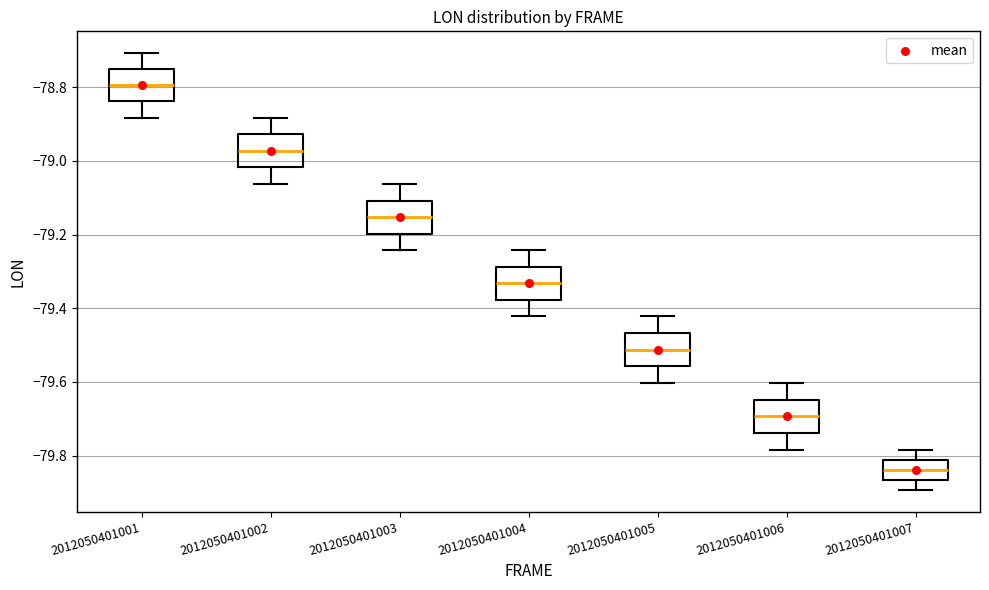

Reading left to right, read every box against the y-axis: the position of its median line, the range the box covers, and the ends of its whiskers. The values are not printed on the chart, so give them approximately, as read against the axis.

2012050401001: median -78.80, box -78.84 to -78.76, whiskers -78.88 to -78.70
2012050401002: median -78.98, box -79.02 to -78.92, whiskers -79.06 to -78.88
2012050401003: median -79.16, box -79.20 to -79.10, whiskers -79.24 to -79.06
2012050401004: median -79.34, box -79.38 to -79.28, whiskers -79.42 to -79.24
2012050401005: median -79.52, box -79.56 to -79.46, whiskers -79.60 to -79.42
2012050401006: median -79.70, box -79.74 to -79.64, whiskers -79.78 to -79.60
2012050401007: median -79.84, box -79.86 to -79.82, whiskers -79.90 to -79.78